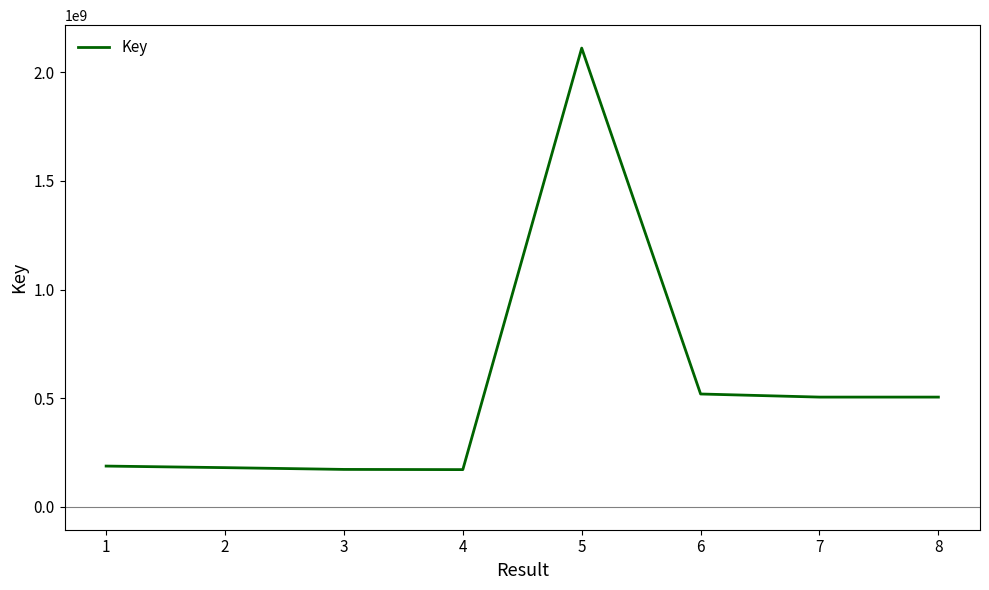

What is the sum of the values at 1 and 8?

692448875